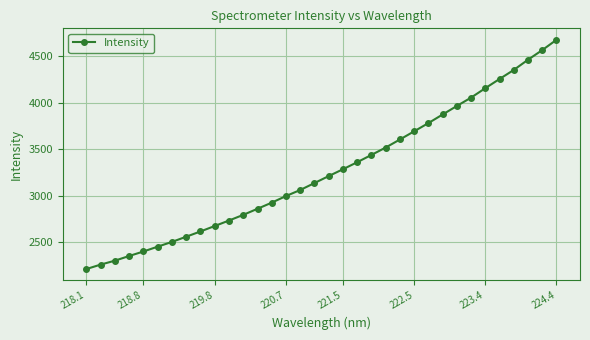

What is the minimum value shown in the chart?

2210.9